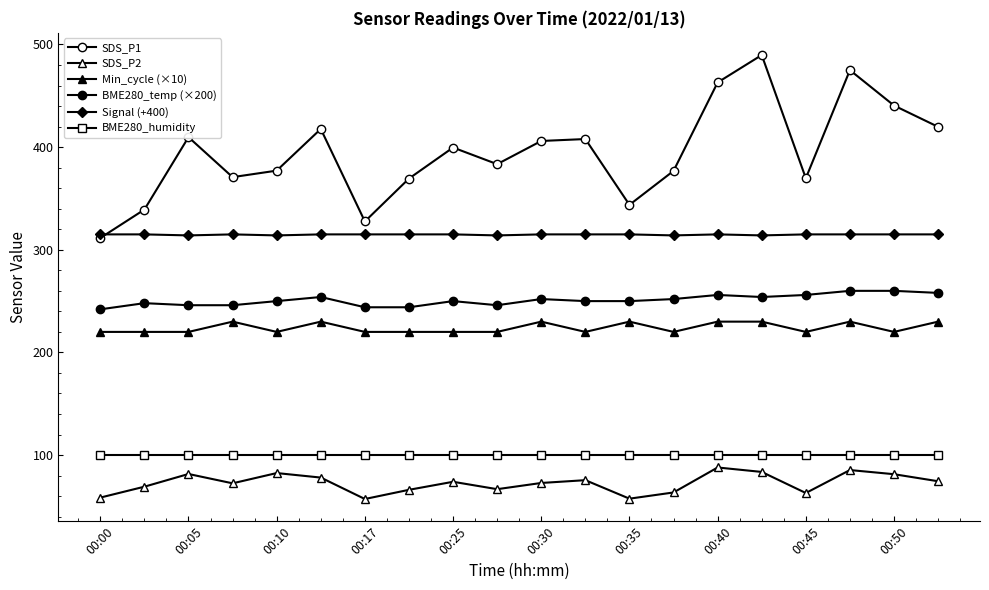

At which label is Signal (+400) closest to 314?

00:05